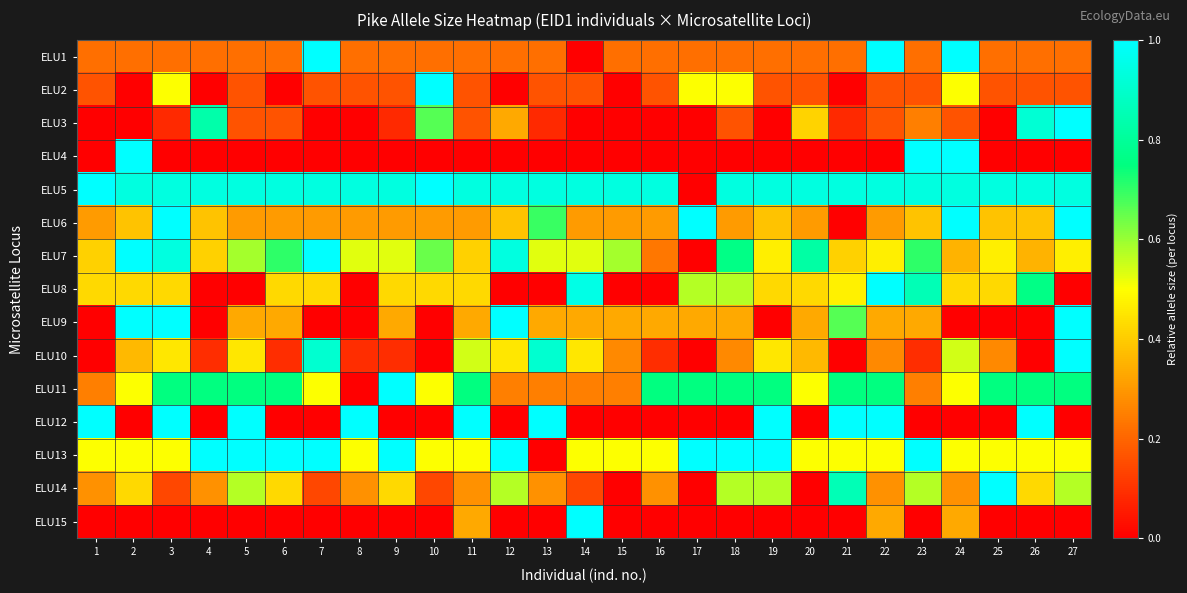

Which series changed the most between 6 and 17?

ELU5